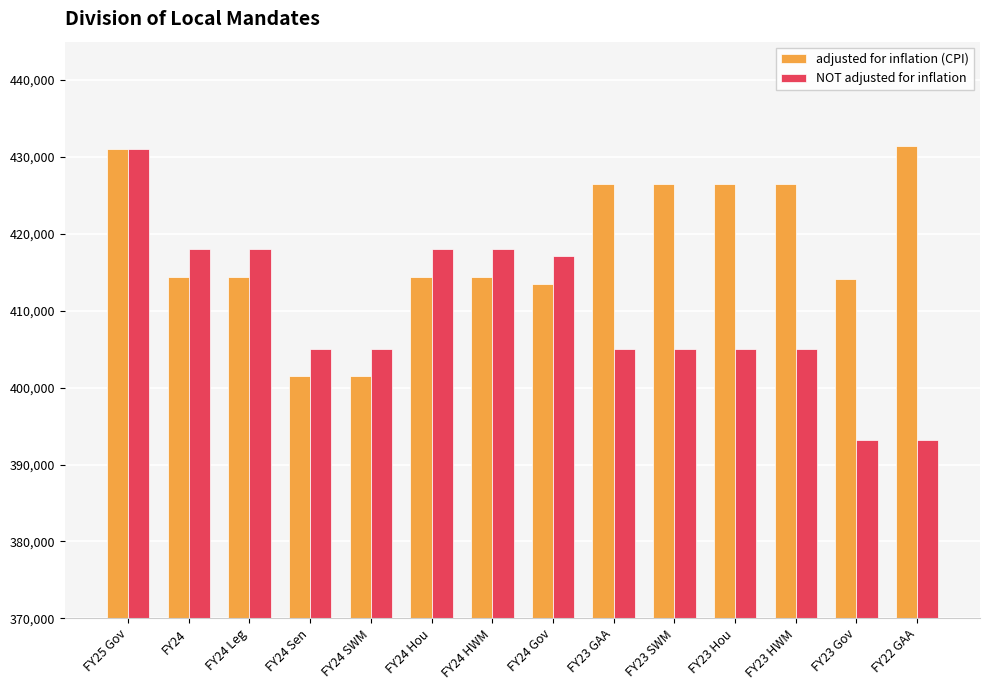

What position from the left is FY23 GAA?

9